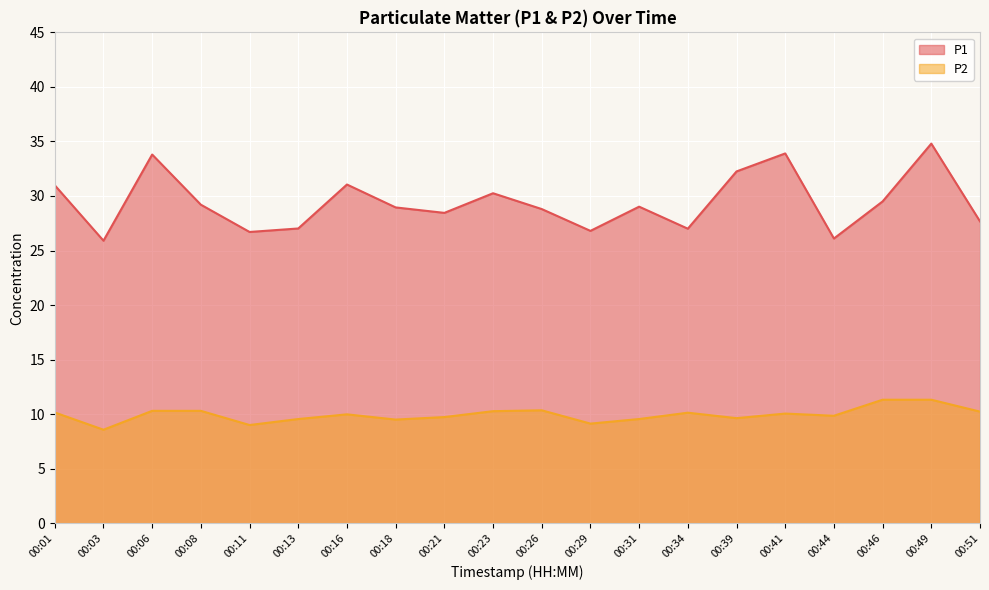

True or false: P2 and P1 intersect in this chart.

False